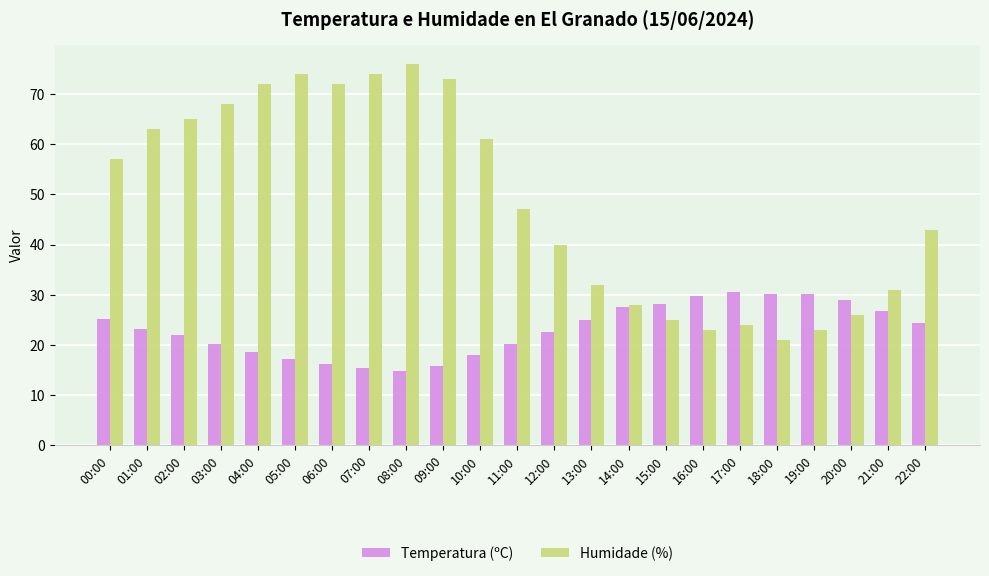

The value of Humidade (%) at 08:00 is 76.0. True or false?

True